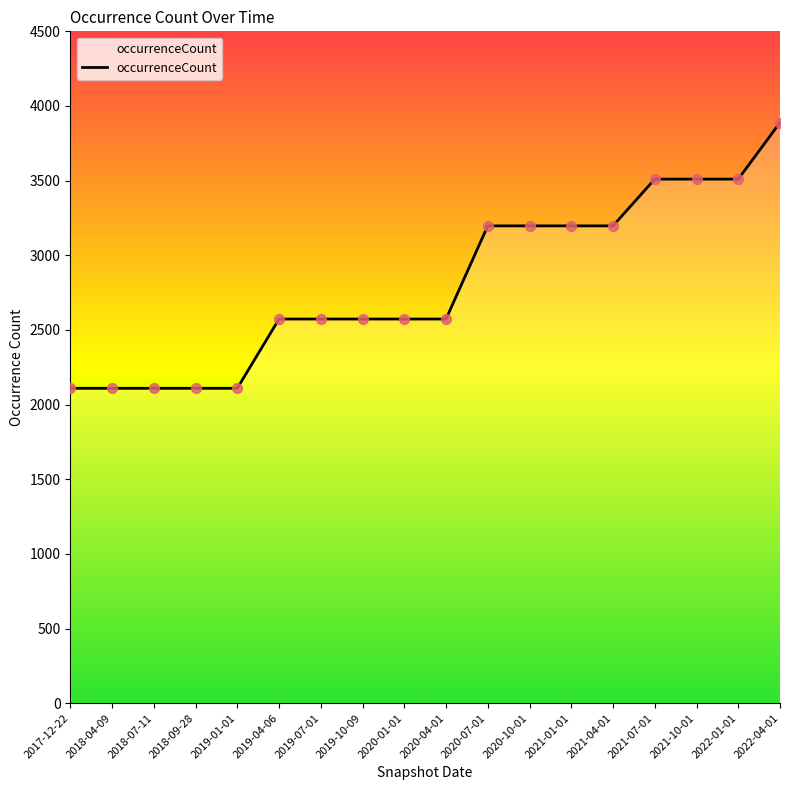

What is the ratio of the value at 2021-04-01 to the value at 2018-04-09?

1.5